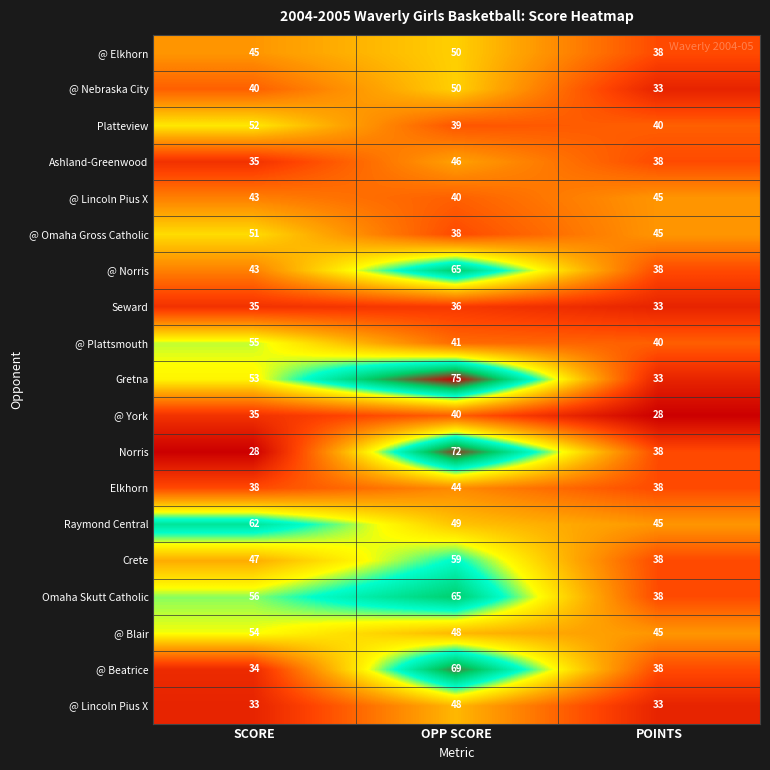

At which category is the sum across all series the highest?

OPP SCORE